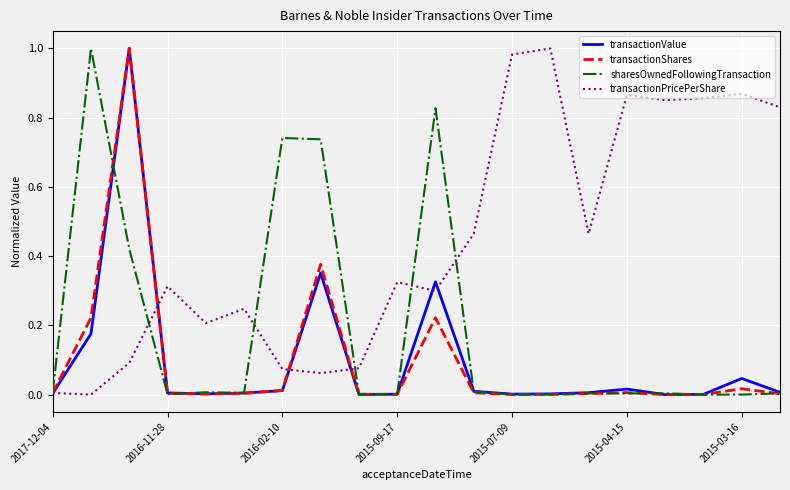

Does the chart have visible grid lines?

Yes